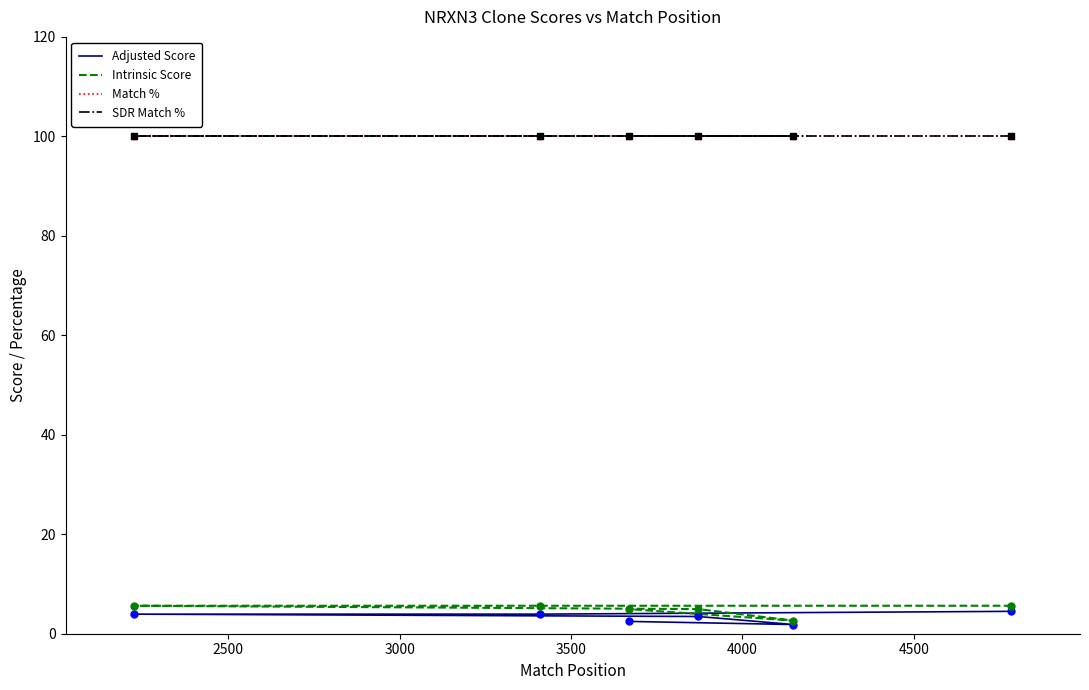

Which series has the widest spread of values?

Intrinsic Score